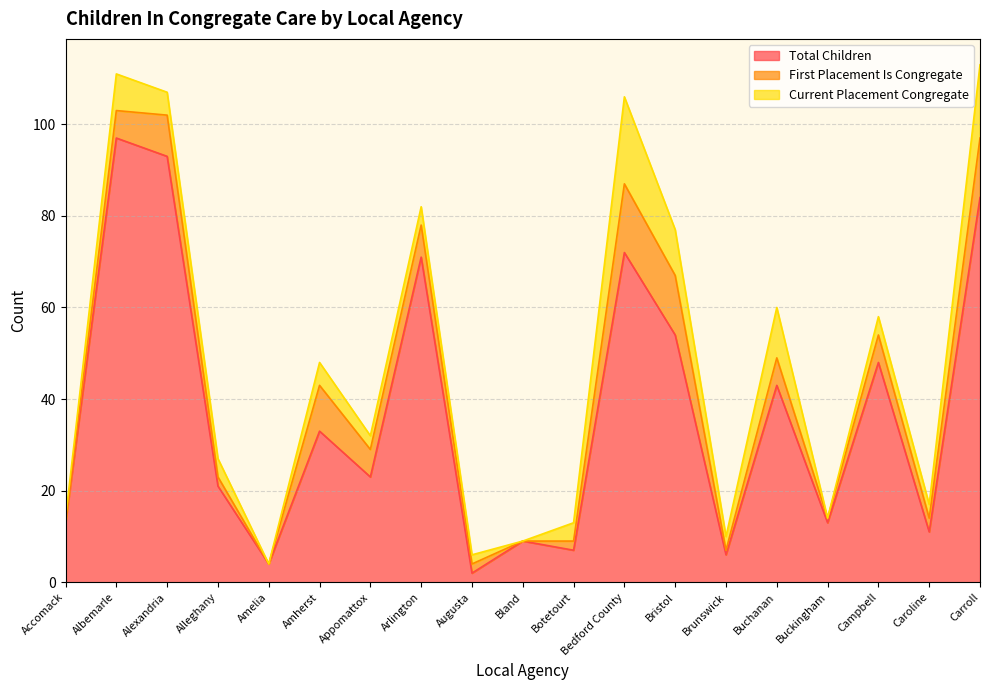

Which series changed the most between Botetourt and Campbell?

Total Children